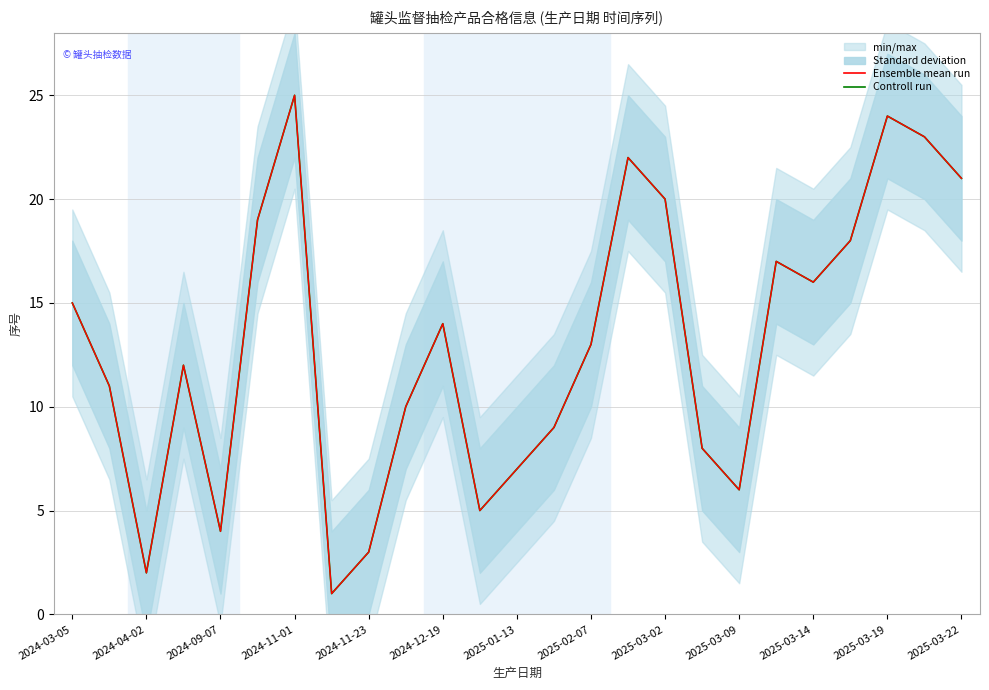

What is the total value across all series at 21?

36